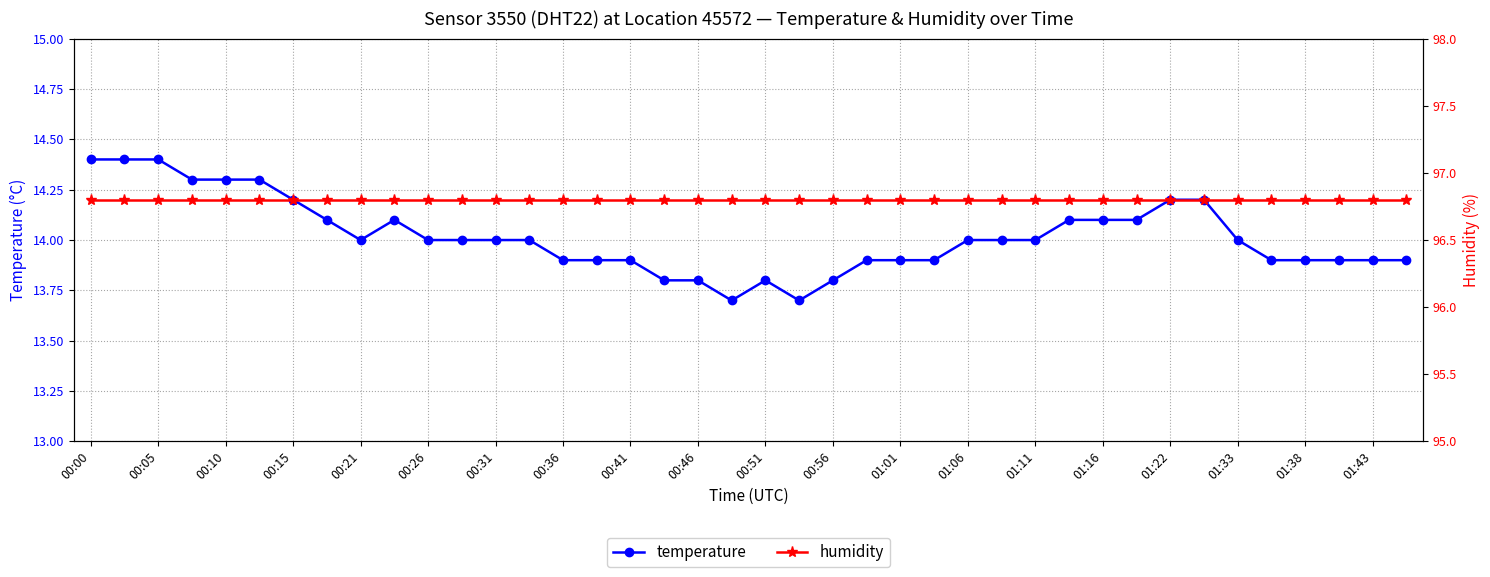

What is the highest value of the temperature series?

14.4